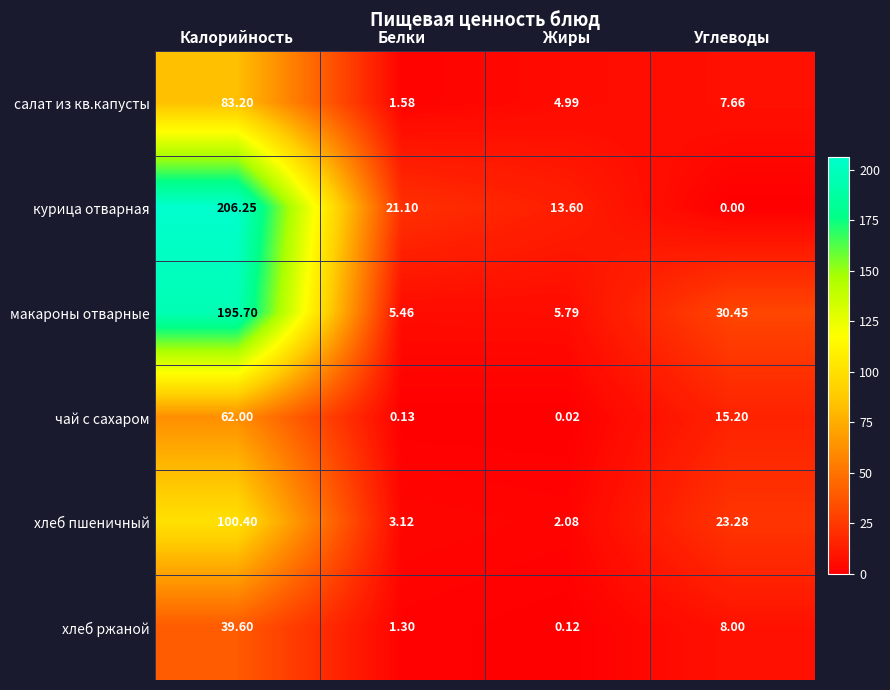

At which category is the sum across all series the highest?

Калорийность